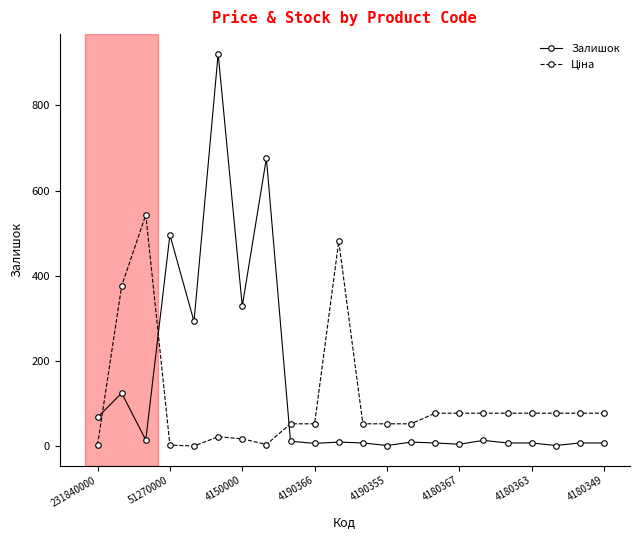

True or false: Залишок has more than 1 interior local peaks.

True